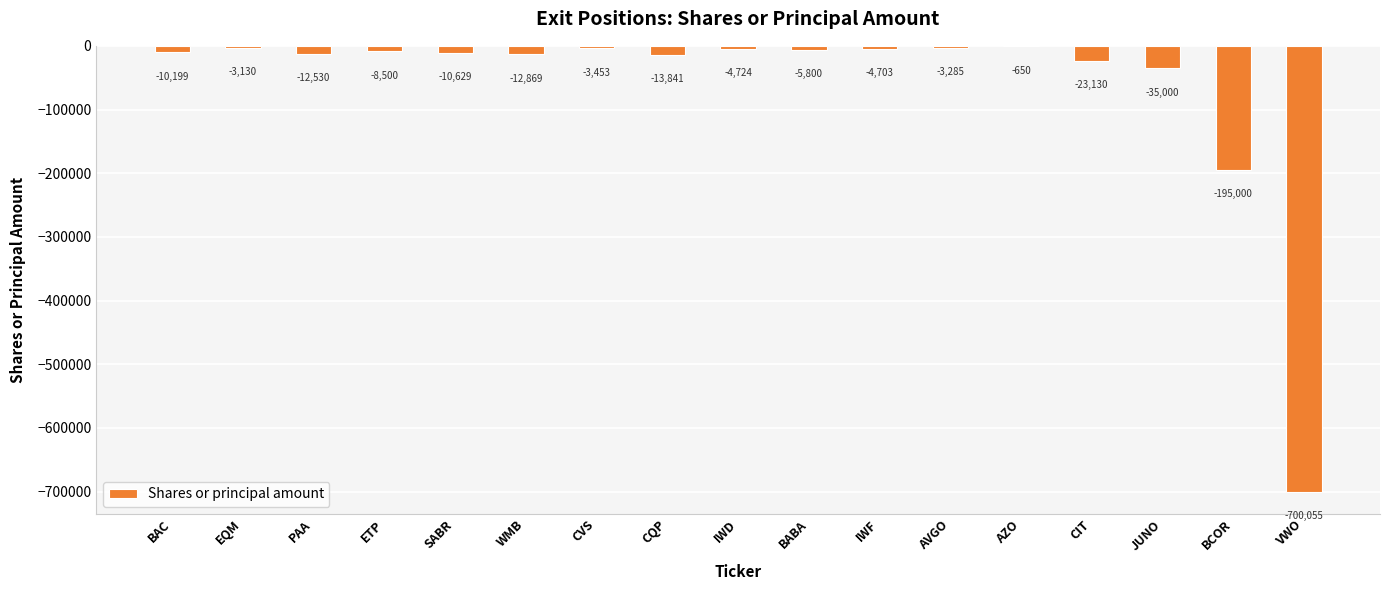

Where is the data nearest to the value -350352?

BCOR